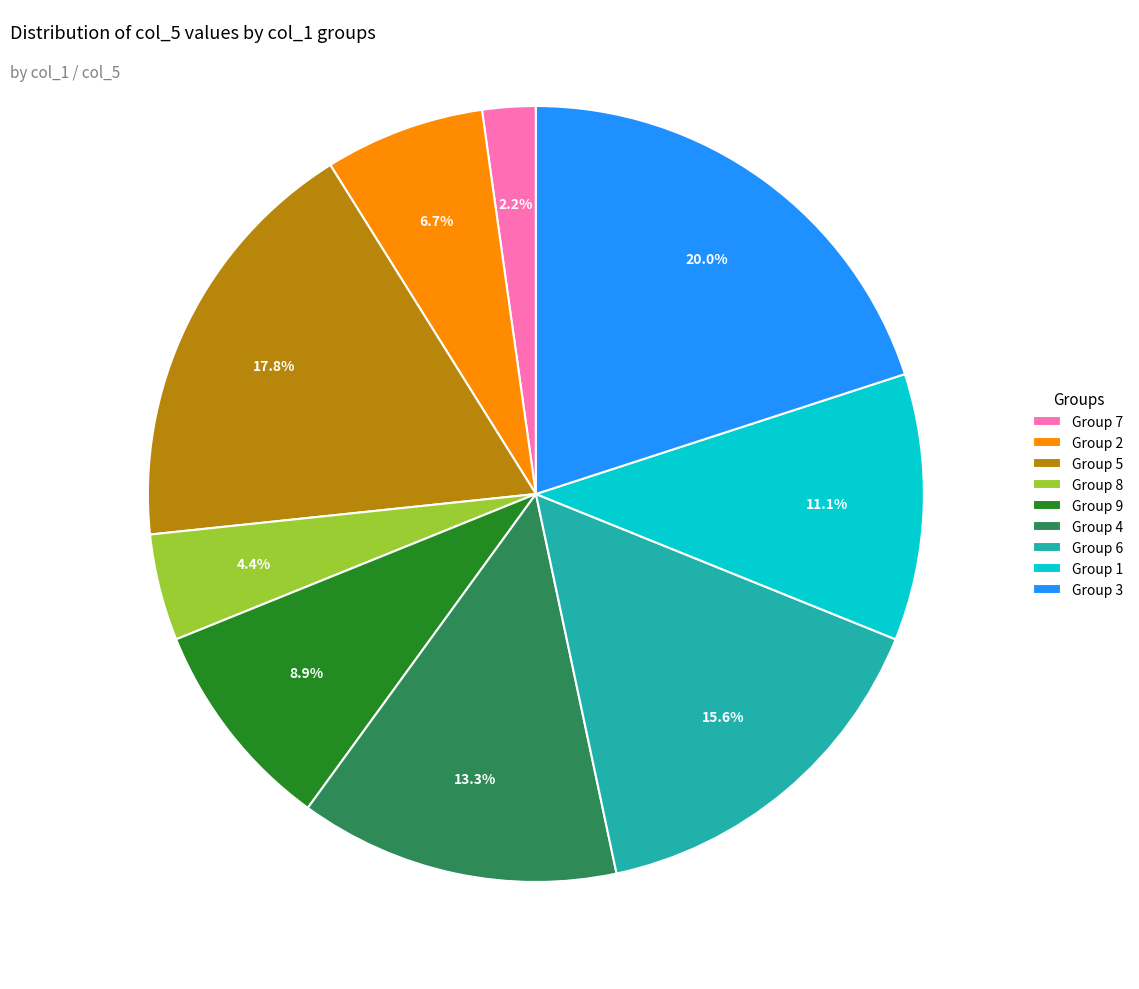

How many segments does this pie chart have?

9